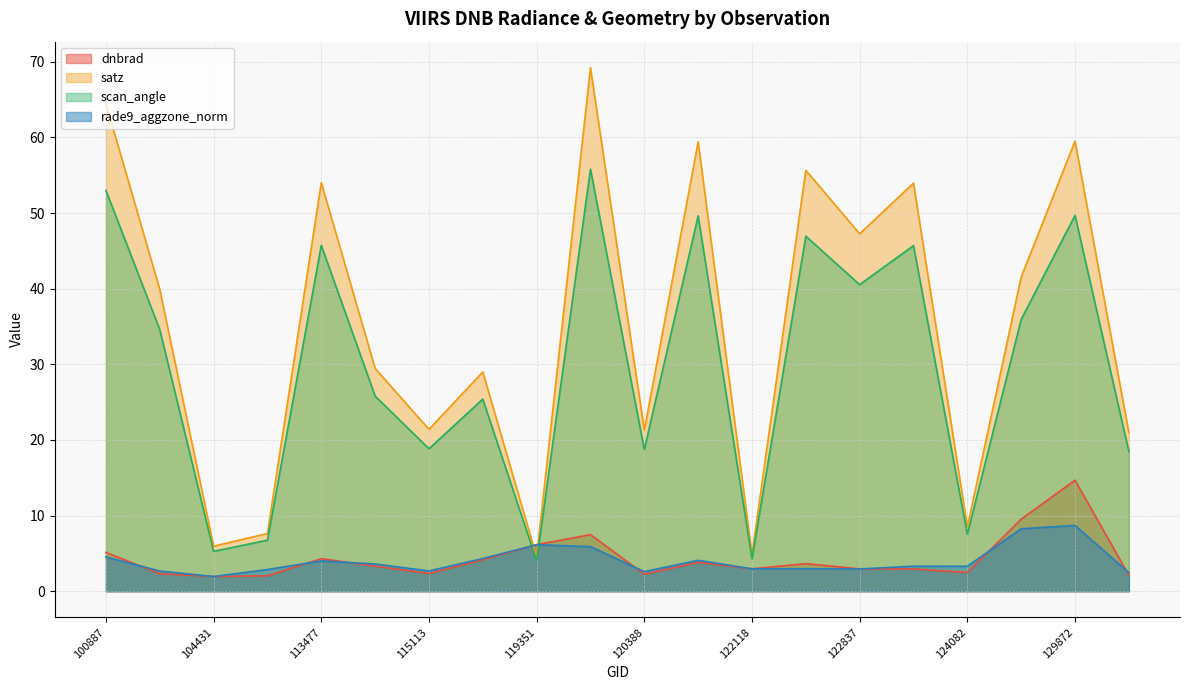

In scan_angle, how many points are lower than both neighbors (excluding endpoints)?

7